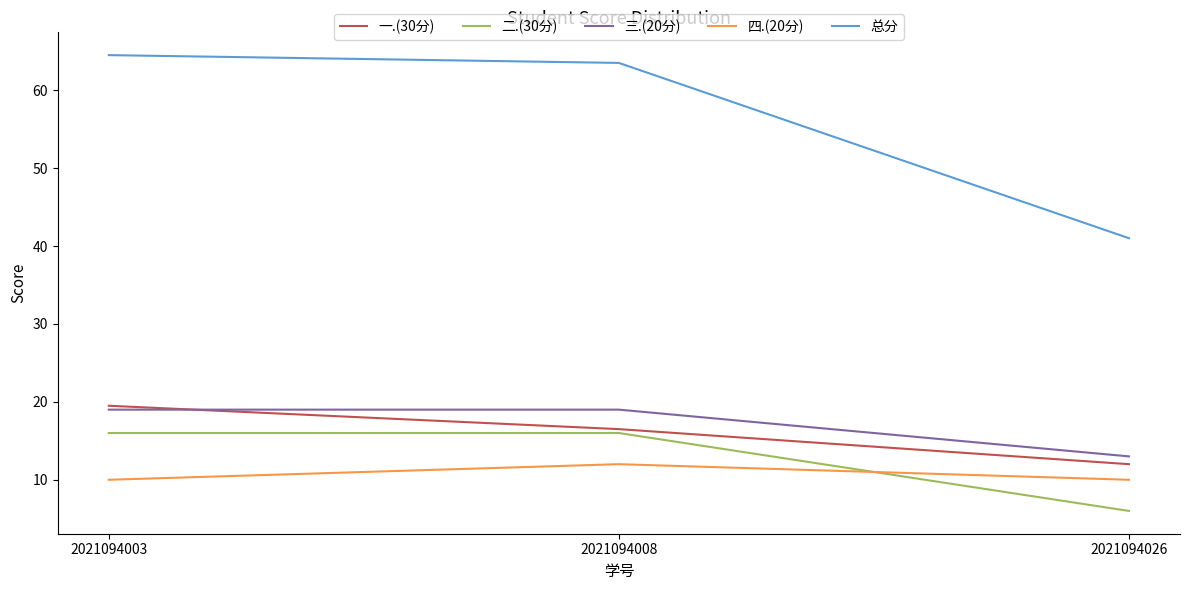

How many values in the 一.(30分) series exceed 16?

2